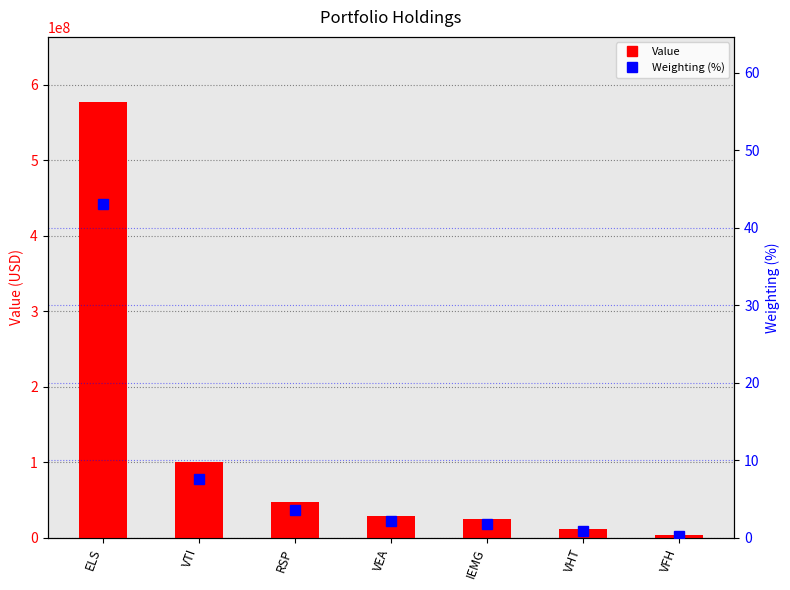

How many data points in Value are less than 28502773?

3